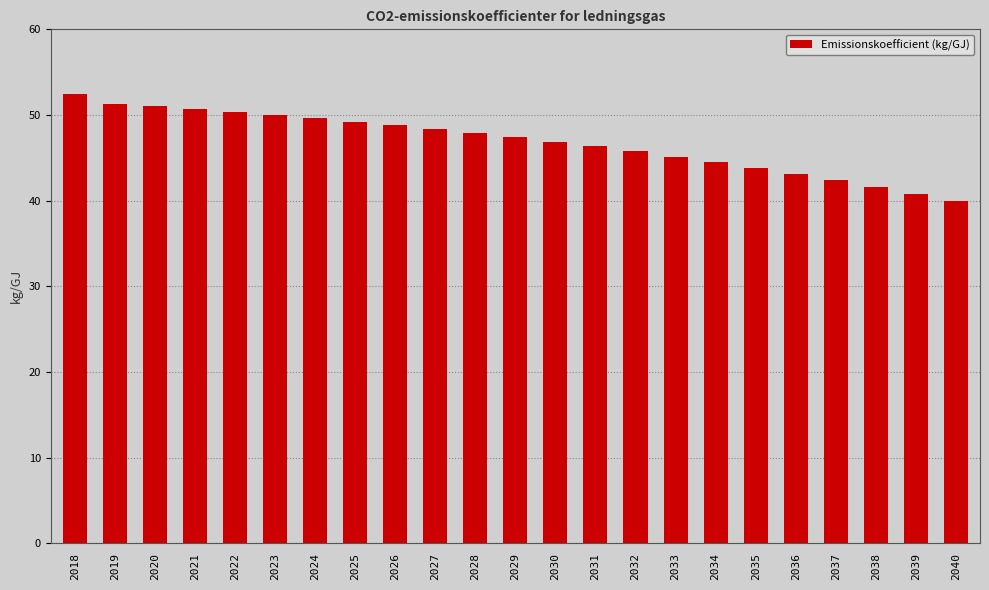

How many bars are there in total?

23